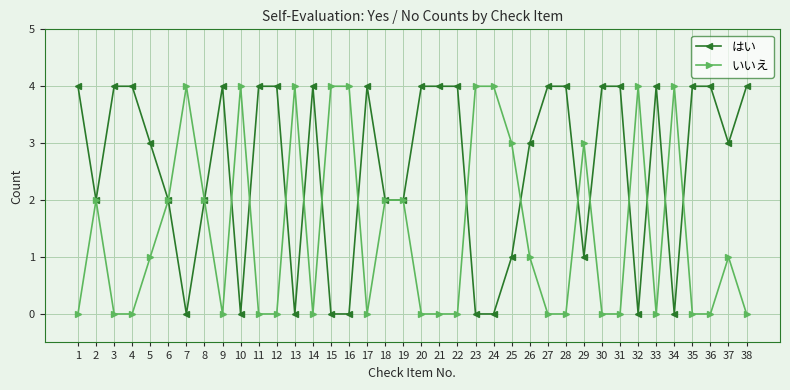

Read the はい value at 33.

4